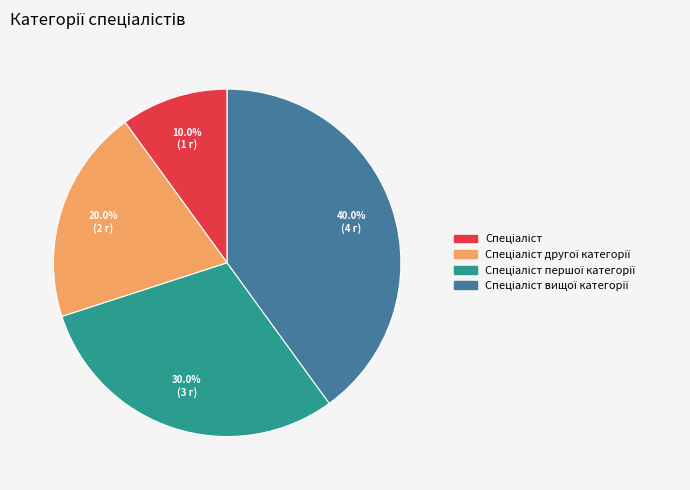

Does any single category account for the majority?

No